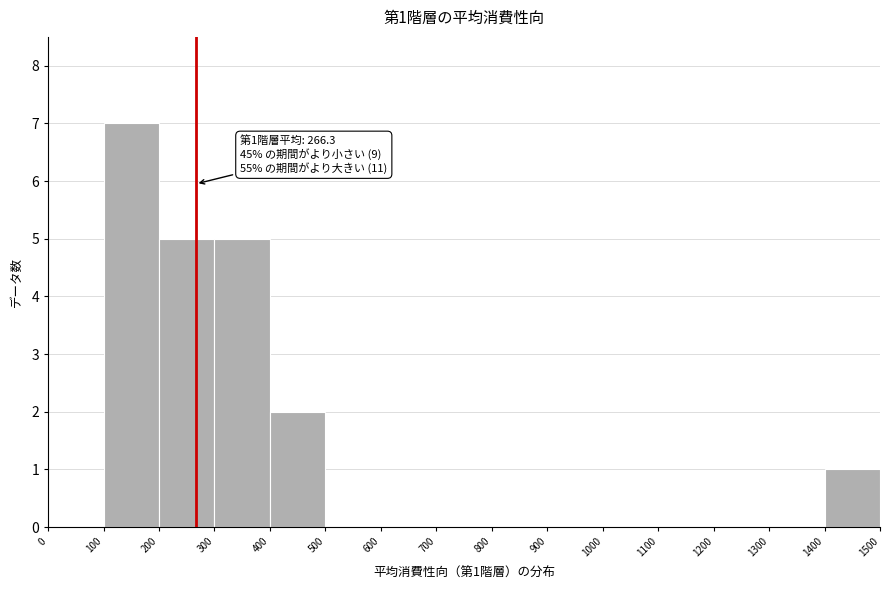

Which range on the x-axis has the tallest bar?

100 to 200